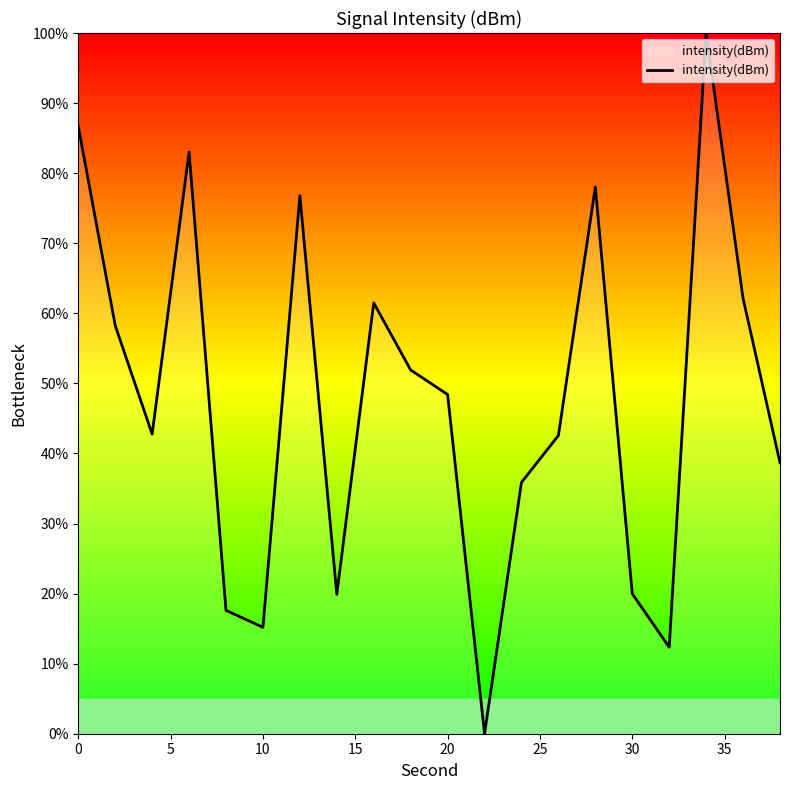

What is the greatest value displayed?

100.0